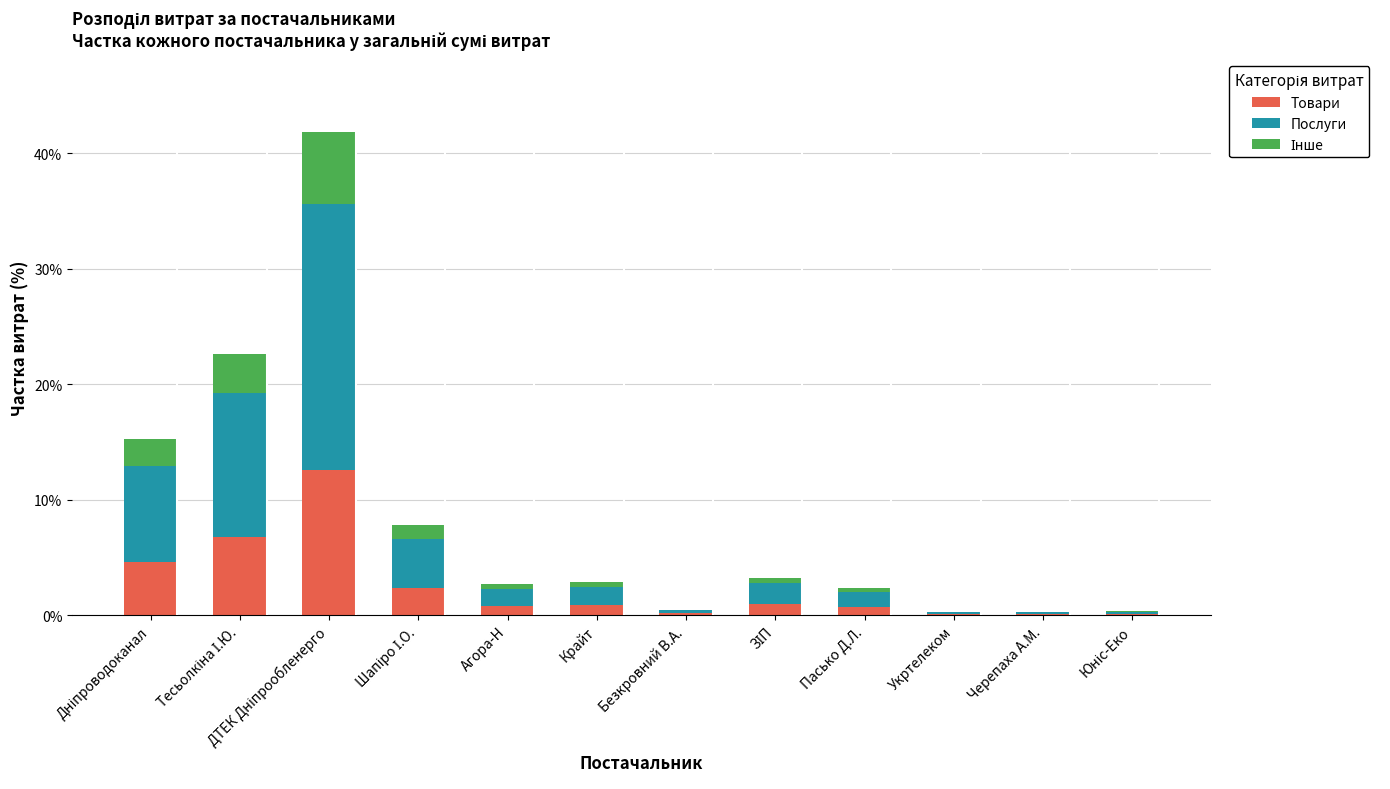

What is the highest value of the Товари series?

12.6